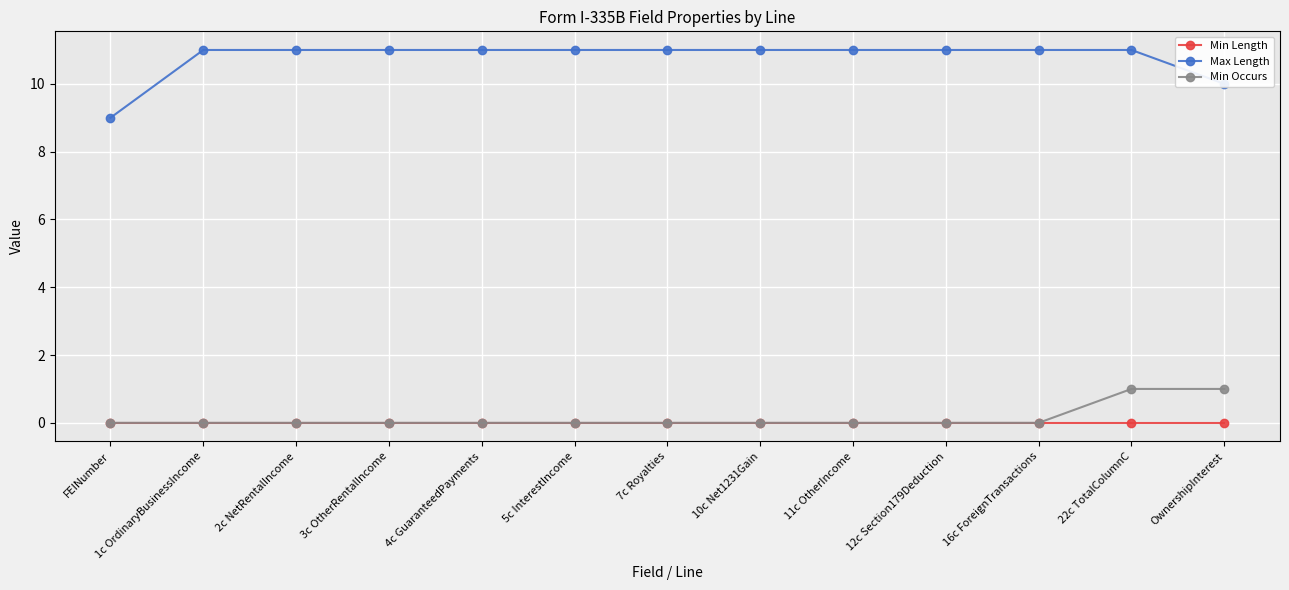

Reading left to right, list all the values displayed in this chart.

Min Length: 0	0	0	0	0	0	0	0	0	0	0	0	0
Max Length: 9	11	11	11	11	11	11	11	11	11	11	11	10
Min Occurs: 0	0	0	0	0	0	0	0	0	0	0	1	1